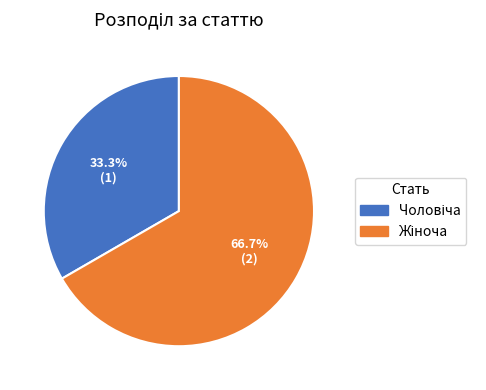

Is there any slice that represents more than half of the pie?

Yes